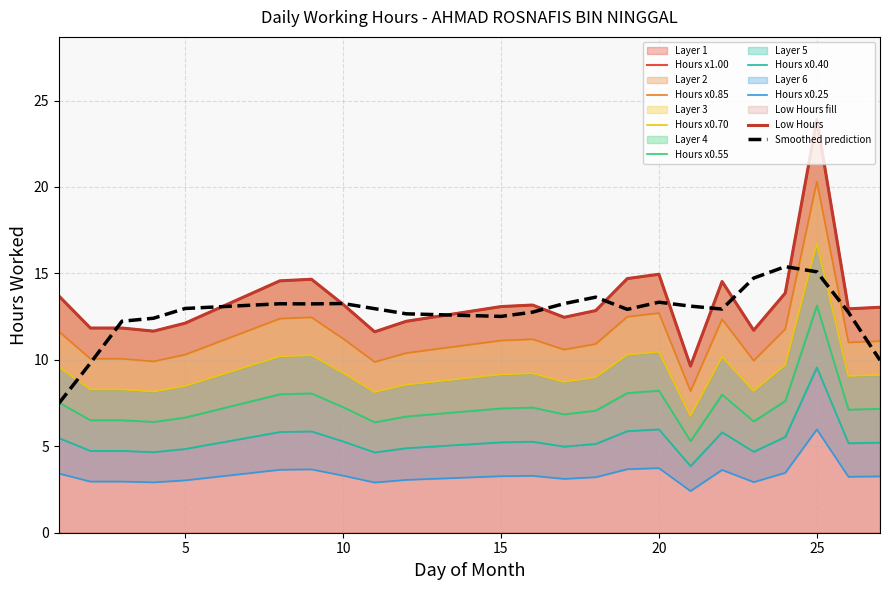

Reading left to right, extract all data points from this chart.

13.7	11.8	11.8	11.7	12.1	14.6	14.7	13.2	11.6	12.2	13.1	13.2	12.5	12.8	14.7	14.9	9.6	14.5	11.7	13.9	23.9	12.9	13.0